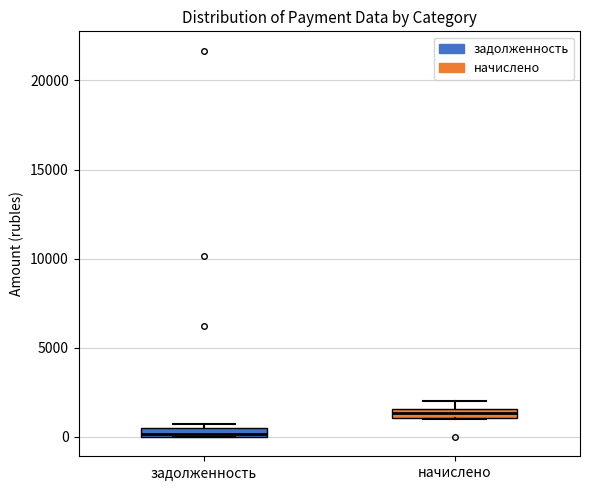

Which box has the highest median line?

начислено